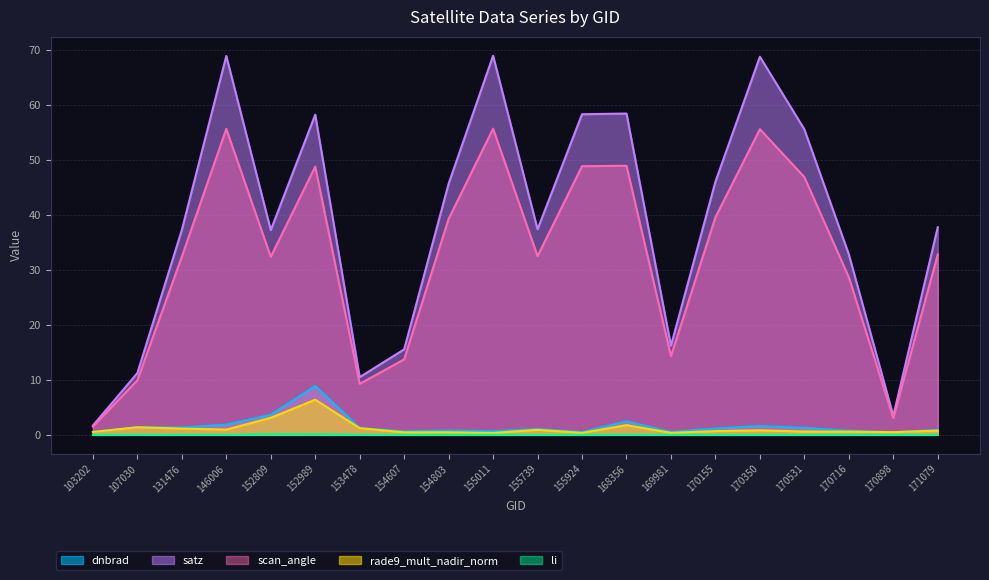

Which series has the largest total across all categories?

satz